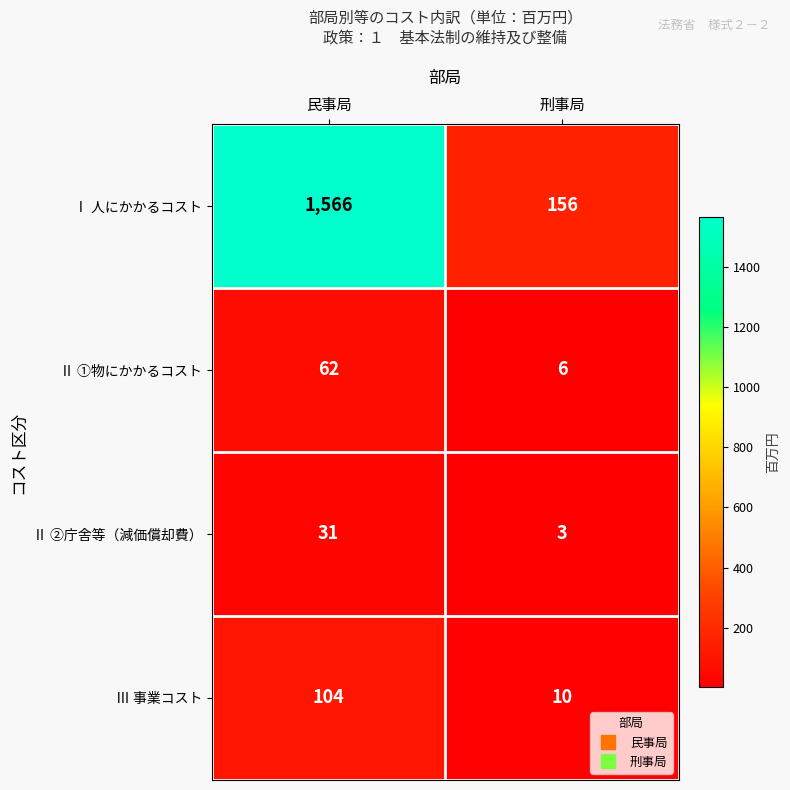

Is it true that Ⅰ 人にかかるコスト equals 250 at 刑事局?

False